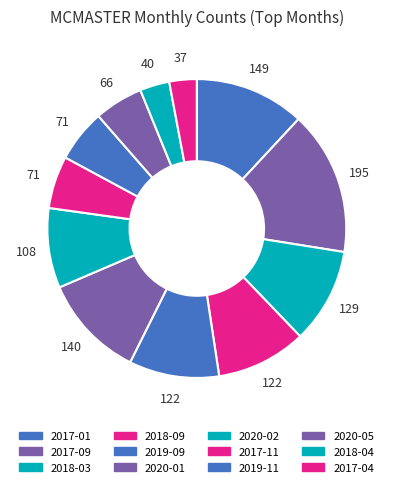

What percentage is the 2017-04 slice, to the nearest percent?

3%